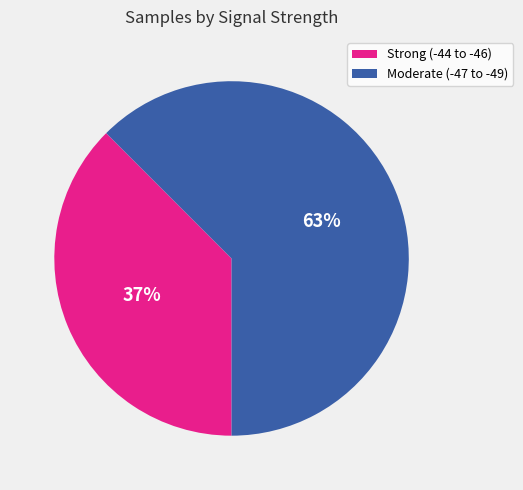

Approximately how many times larger is the value at Moderate (-47 to -49) compared to Strong (-44 to -46)?

1.7